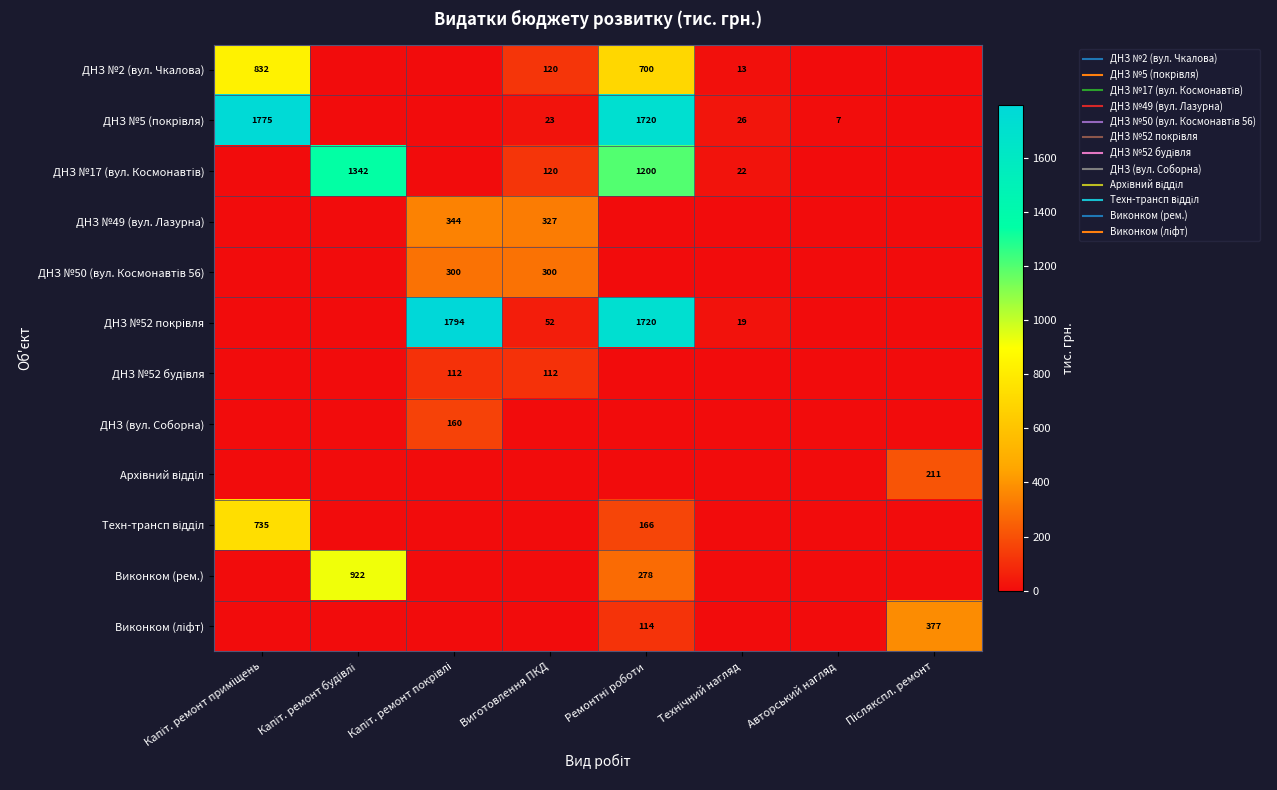

The ДНЗ №52 покрівля series shows 0.0 at Капіт. ремонт приміщень. True or false?

True